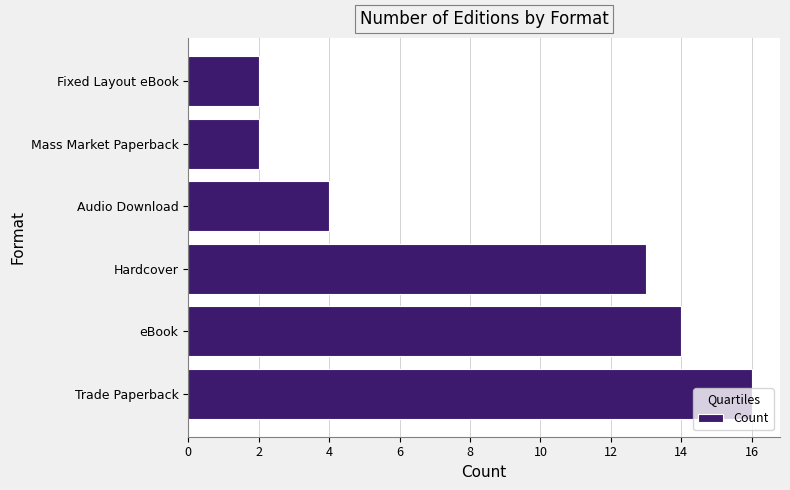

What is the difference between the second highest and minimum values?

12